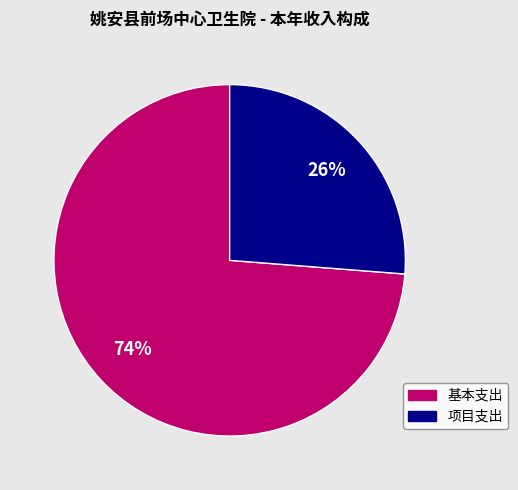

Which category has the biggest portion of the pie?

基本支出